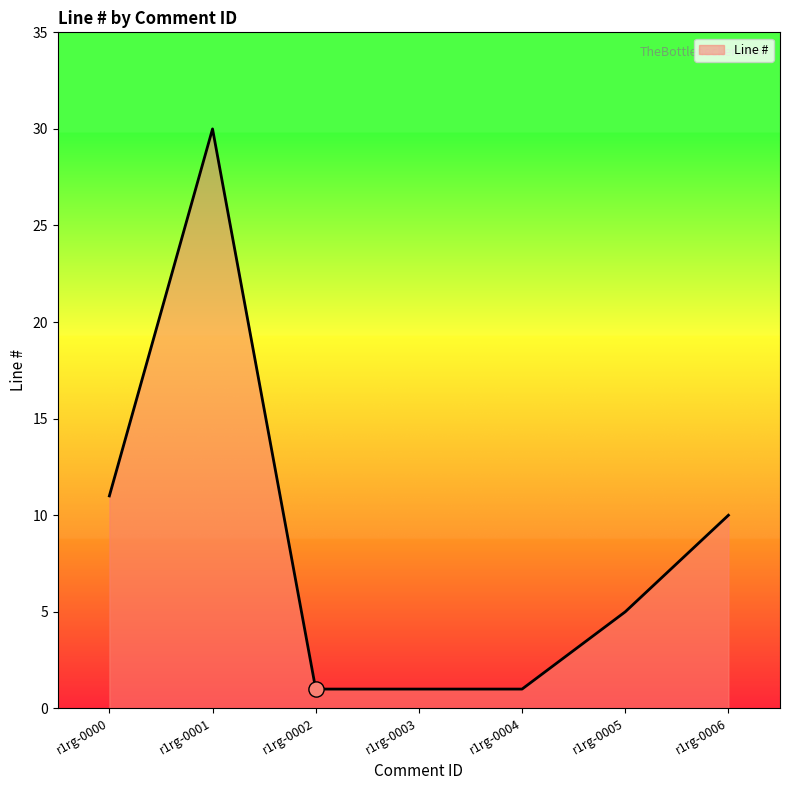

Which has a higher value, r1rg-0005 or r1rg-0002?

r1rg-0005